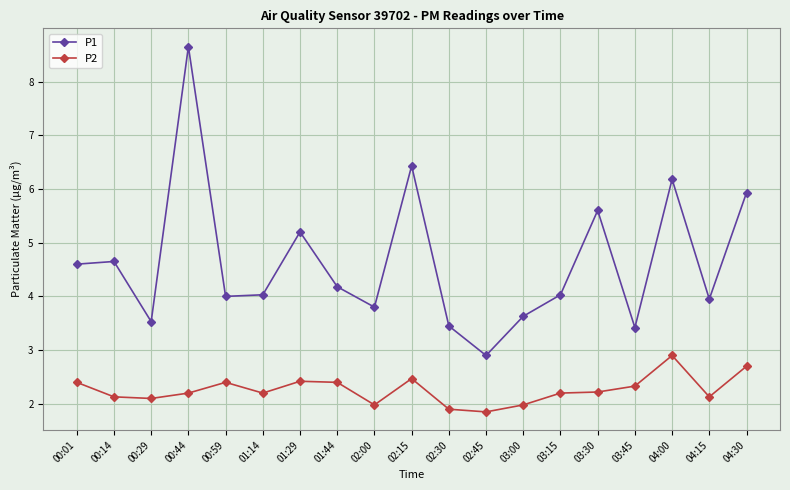

True or false: P1 has more than 1 points higher than both neighbors.

True